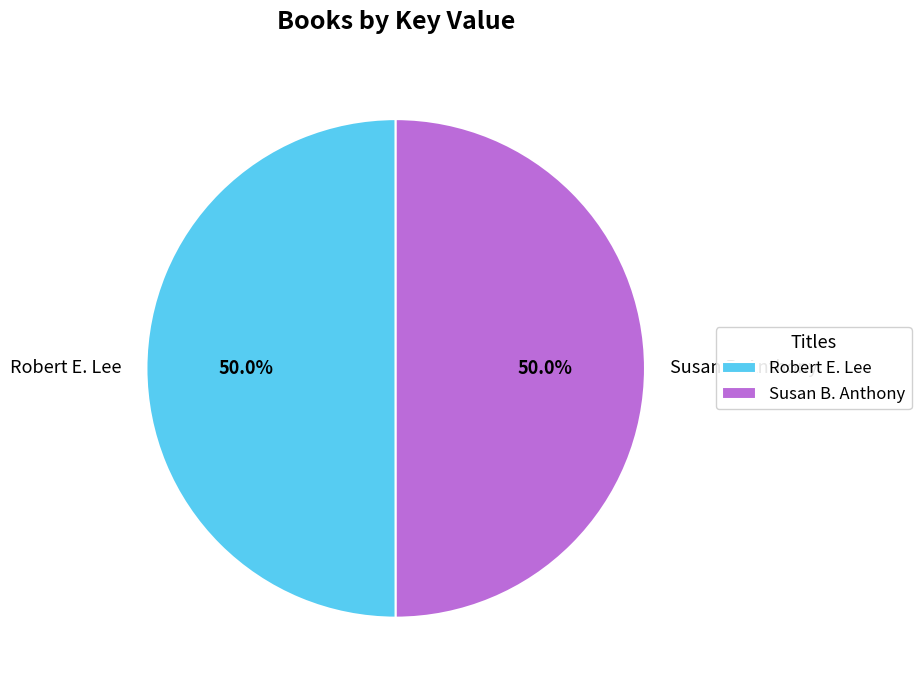

Is it true that Robert E. Lee is 59% of the pie?

False